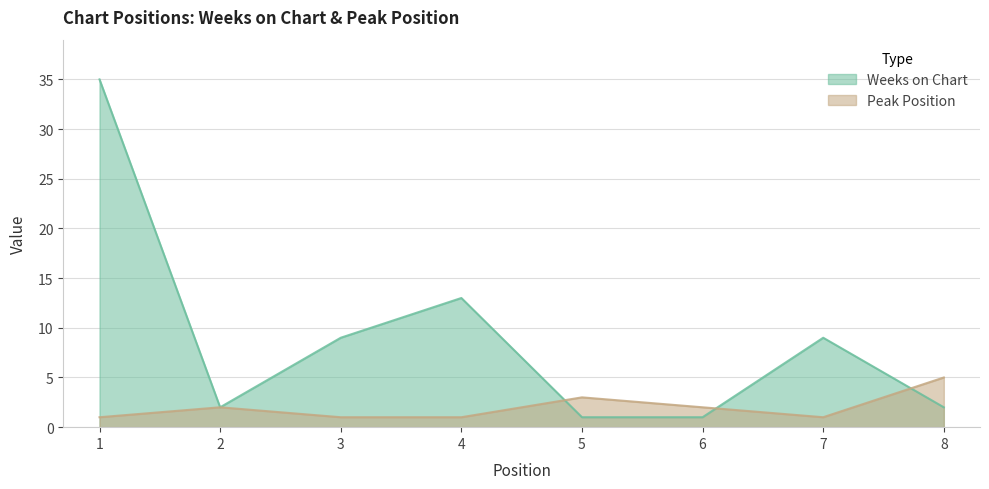

Rank the series by their maximum value, from highest to lowest.

Weeks on Chart, Peak Position